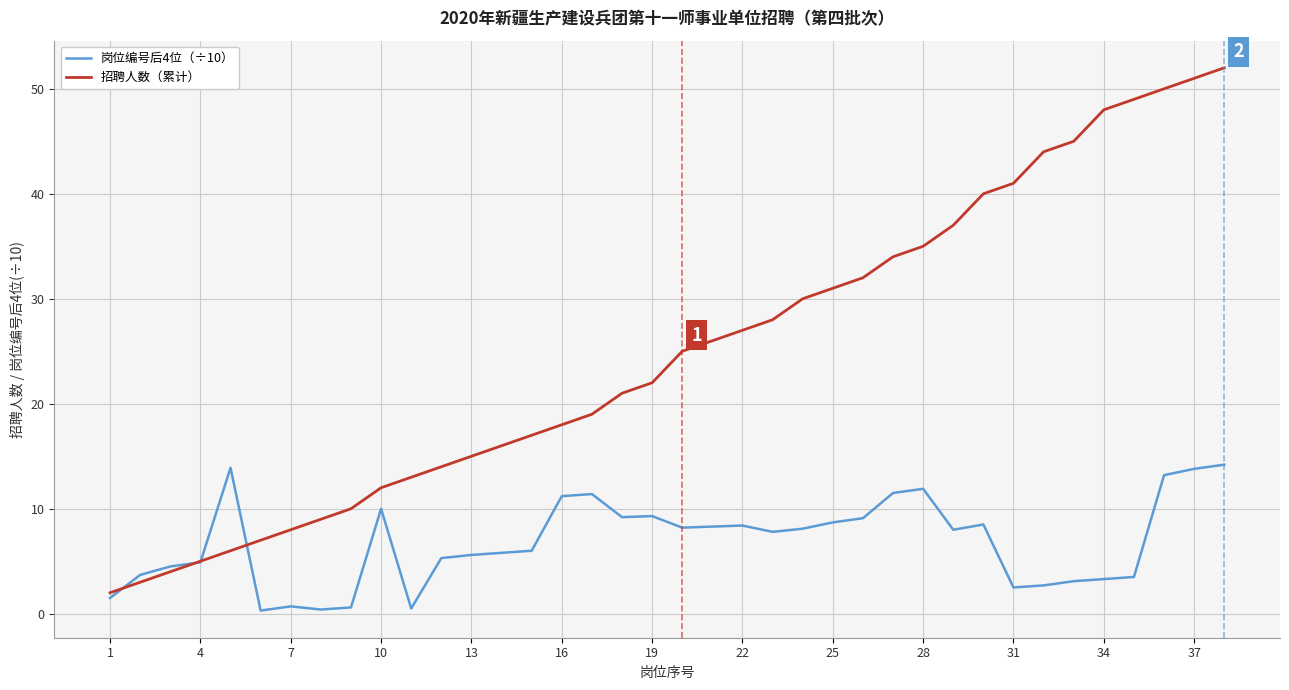

Which series has the largest total across all categories?

招聘人数（累计）